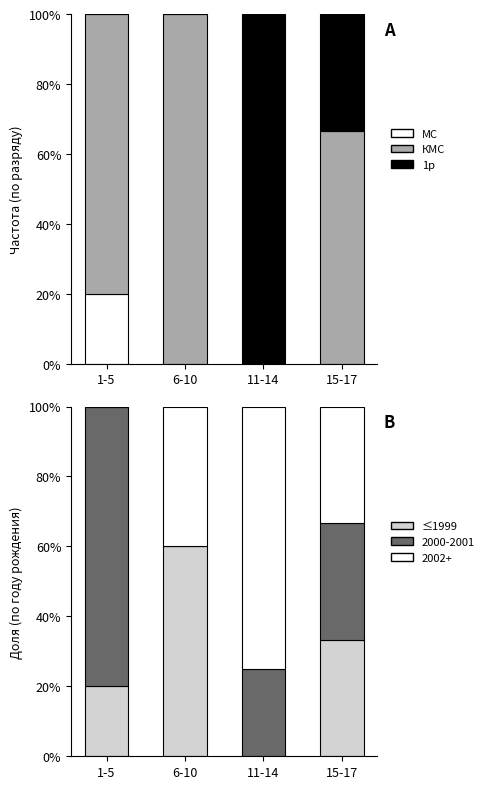

What is the difference between the ≤1999 values at 1-5 and 15-17?

13.3